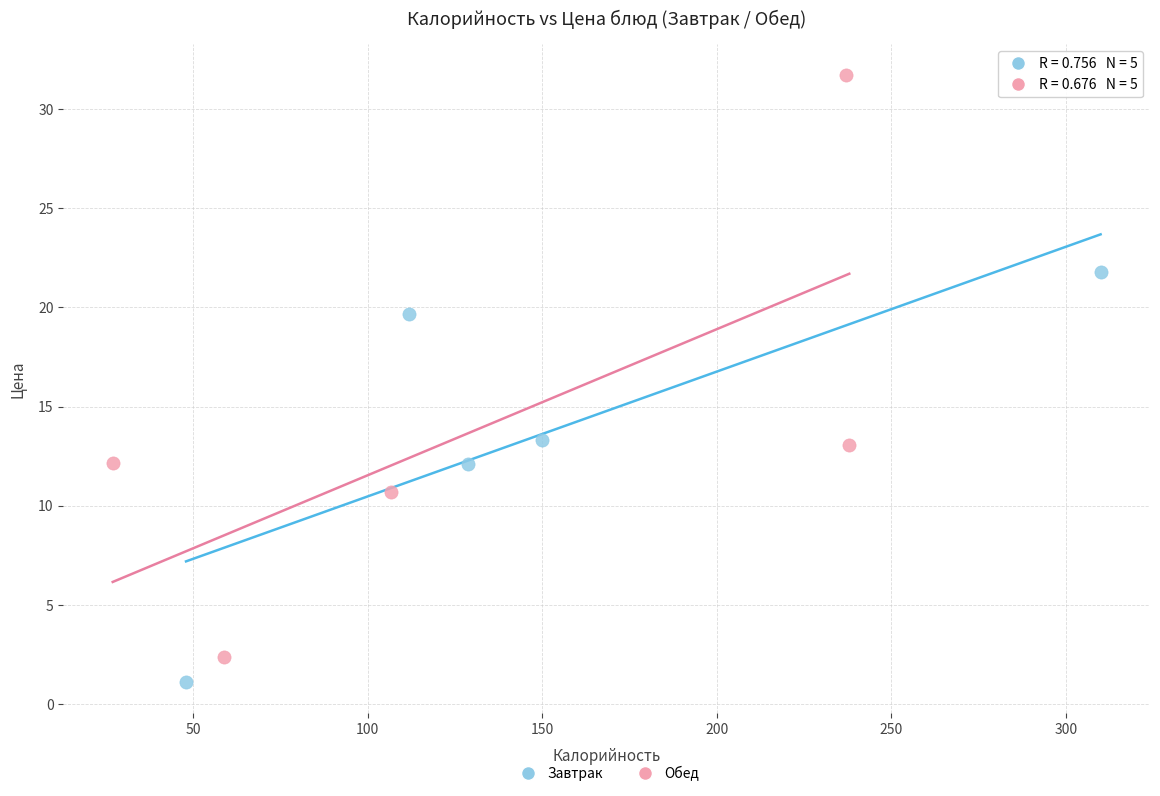

Which series has the largest Y range (max minus min)?

Обед